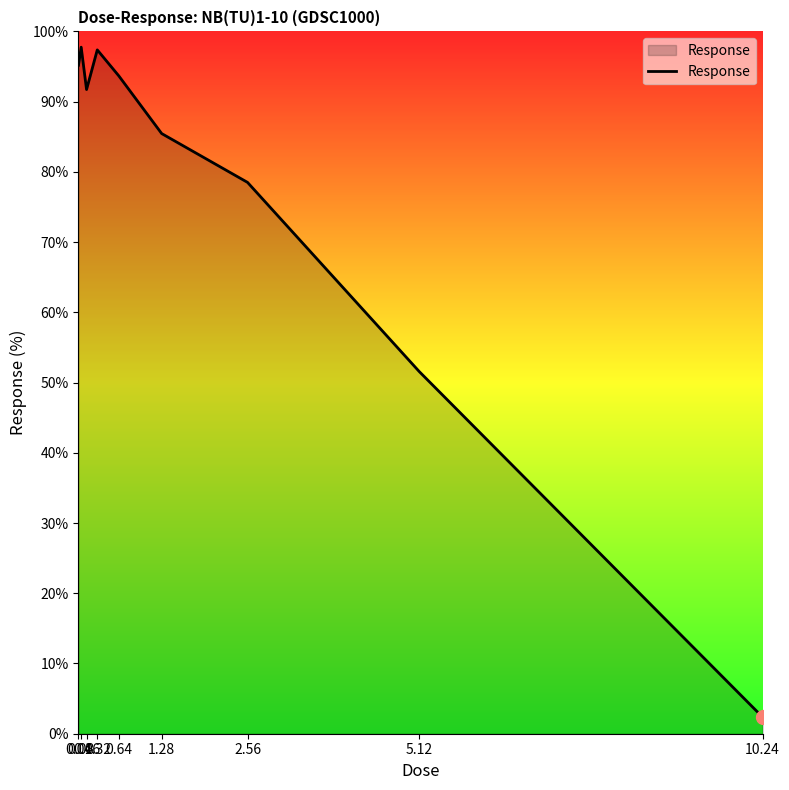

Where is the first local maximum?

0.08